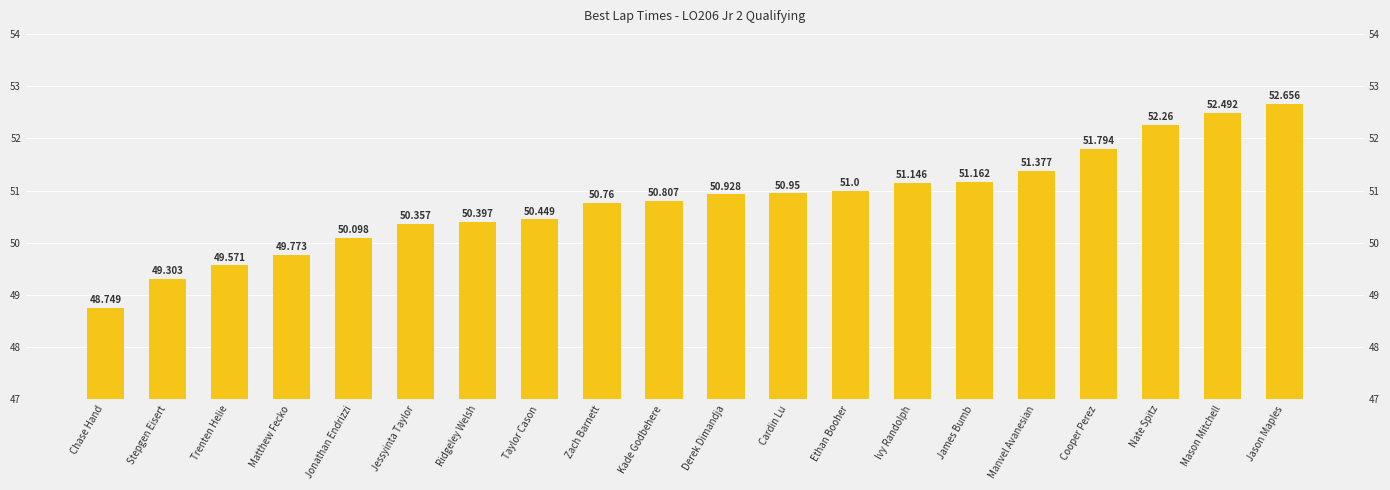

What is the difference between the second highest and second lowest values?

3.2